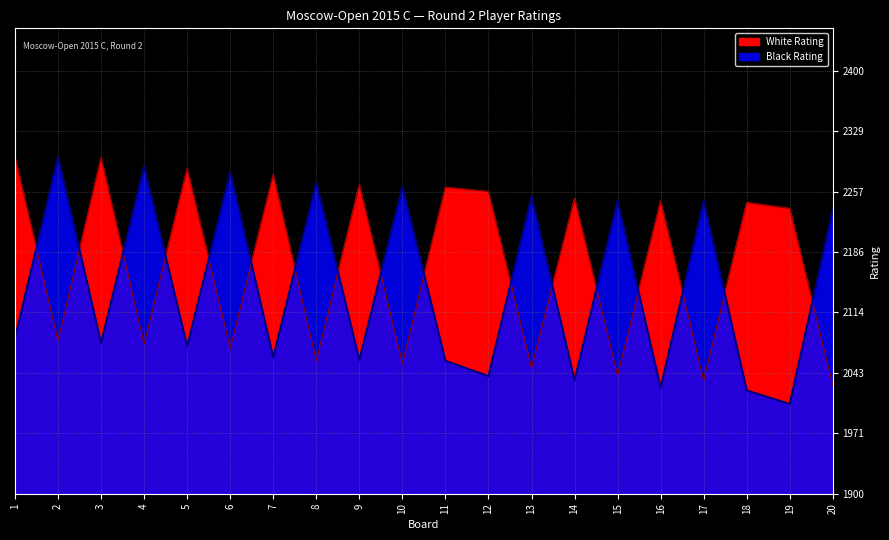

Which series has the largest total across all categories?

White Rating